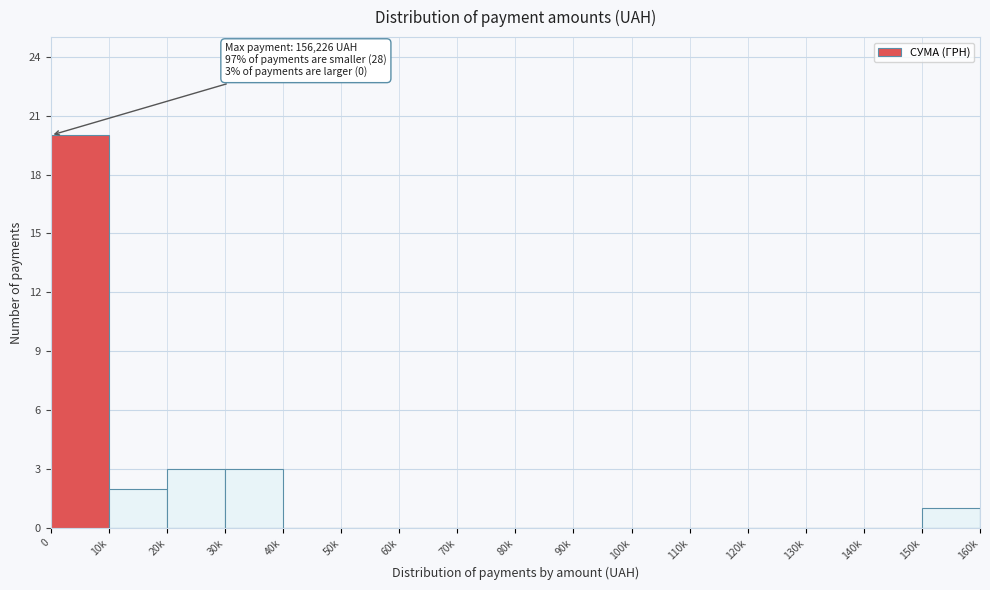

Reading left to right, what are all the values shown in this chart?

0=20	10k=2	20k=3	30k=3	40k=0	50k=0	60k=0	70k=0	80k=0	90k=0	100k=0	110k=0	120k=0	130k=0	140k=0	150k=1